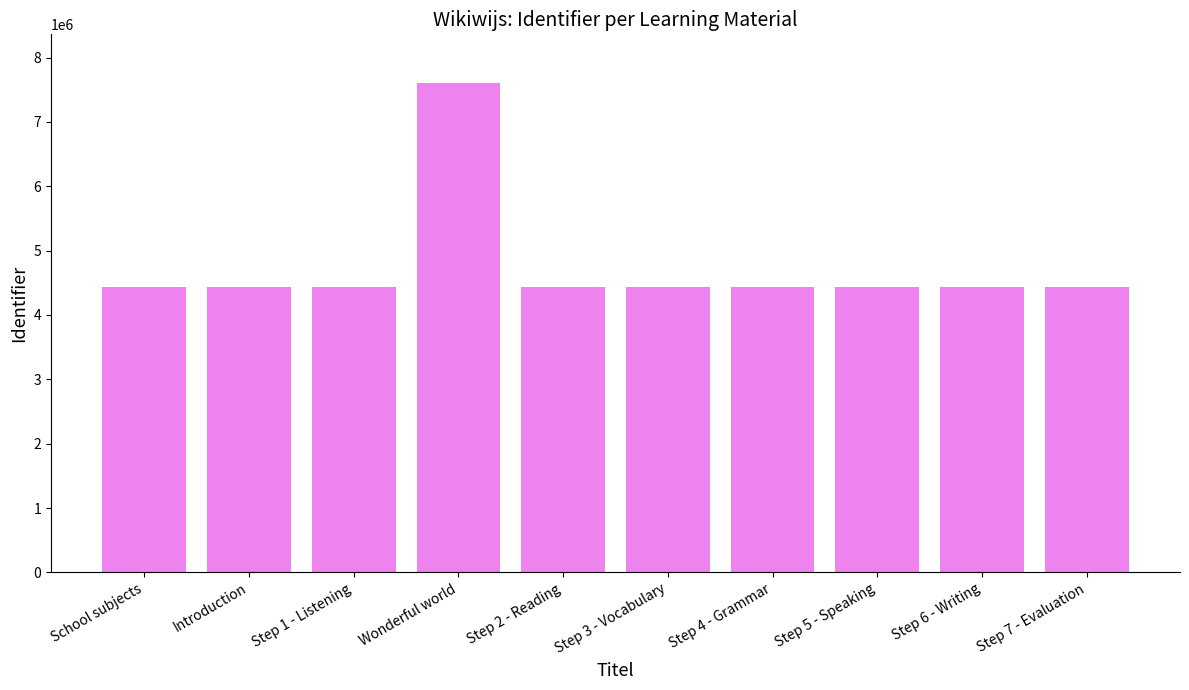

Which category has the highest value across all series?

Wonderful world